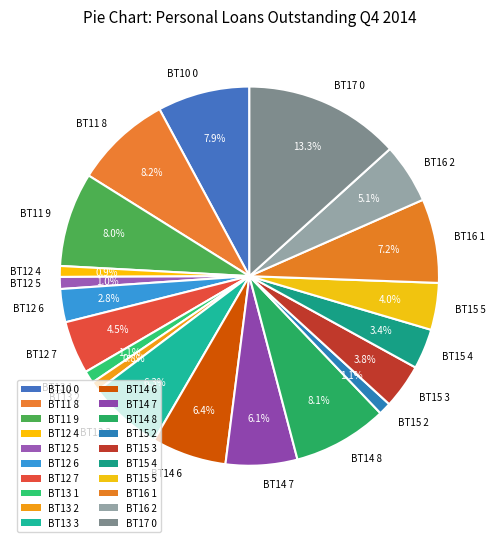

To the nearest percent, what is the average slice percentage?

5%